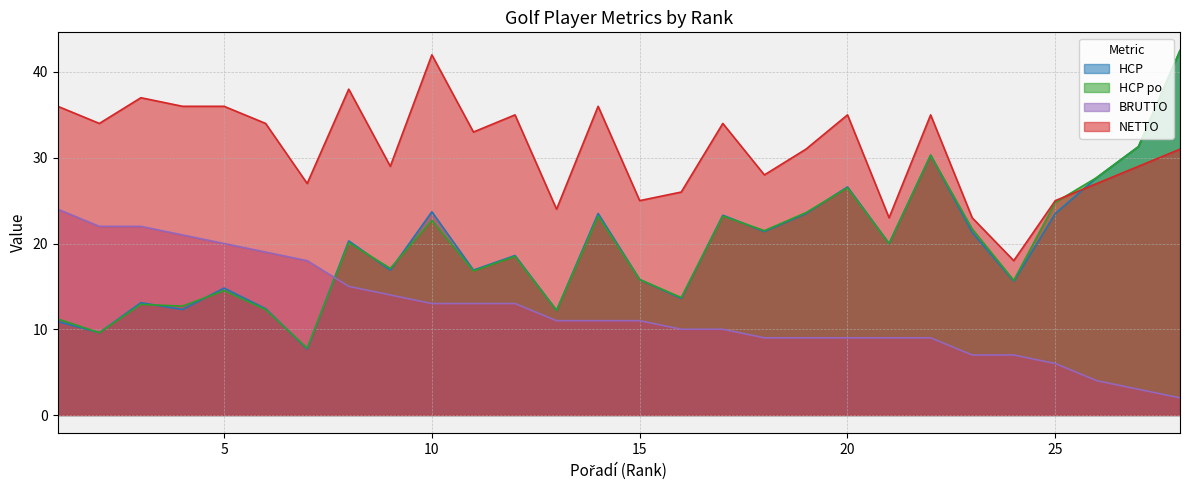

Reading left to right, transcribe all the data shown in this chart.

HCP: 1=10.9	2=9.6	3=13.1	4=12.3	5=14.8	6=12.4	7=7.7	8=20.3	9=16.9	10=23.7	11=16.9	12=18.6	13=12.2	14=23.5	15=15.8	16=13.6	17=23.3	18=21.4	19=23.5	20=26.6	21=20.0	22=30.3	23=21.3	24=15.6	25=23.5	26=27.7	27=31.3	28=42.5
HCP po: 1=11.2	2=9.6	3=12.9	4=12.7	5=14.5	6=12.3	7=7.8	8=20.1	9=17.1	10=22.7	11=16.8	12=18.5	13=12.2	14=23.2	15=15.8	16=13.7	17=23.2	18=21.5	19=23.6	20=26.5	21=20.0	22=30.3	23=21.7	24=15.7	25=24.8	26=27.7	27=31.3	28=42.5
BRUTTO: 1=24.0	2=22.0	3=22.0	4=21.0	5=20.0	6=19.0	7=18.0	8=15.0	9=14.0	10=13.0	11=13.0	12=13.0	13=11.0	14=11.0	15=11.0	16=10.0	17=10.0	18=9.0	19=9.0	20=9.0	21=9.0	22=9.0	23=7.0	24=7.0	25=6.0	26=4.0	27=3.0	28=2.0
NETTO: 1=36.0	2=34.0	3=37.0	4=36.0	5=36.0	6=34.0	7=27.0	8=38.0	9=29.0	10=42.0	11=33.0	12=35.0	13=24.0	14=36.0	15=25.0	16=26.0	17=34.0	18=28.0	19=31.0	20=35.0	21=23.0	22=35.0	23=23.0	24=18.0	25=25.0	26=27.0	27=29.0	28=31.0